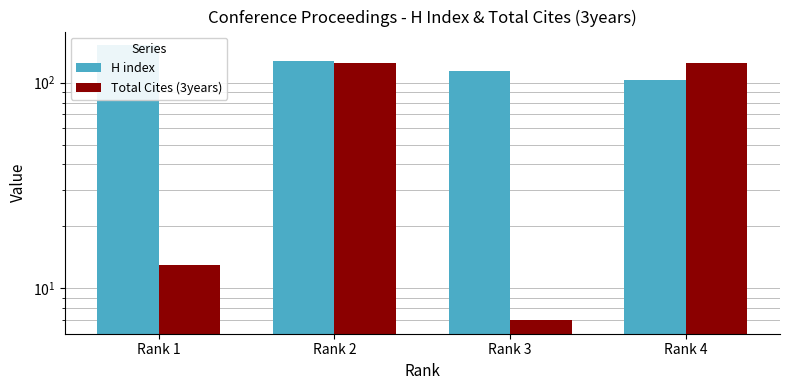

Are the bars grouped side by side (vs. stacked)?

Yes